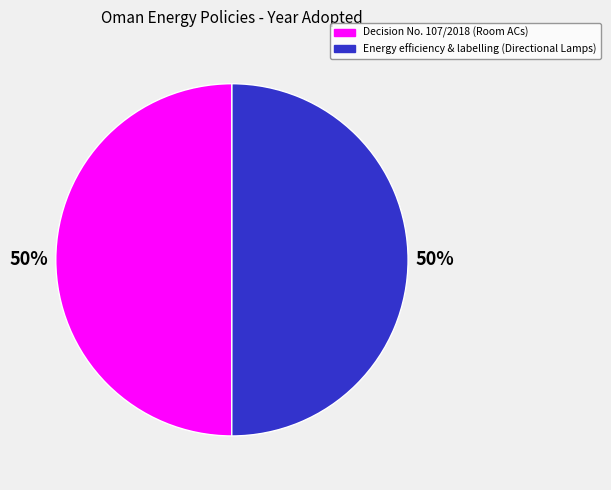

What is the ratio of the value at Decision No. 107/2018 (Room ACs) to the value at Energy efficiency & labelling (Directional Lamps)?

1.0